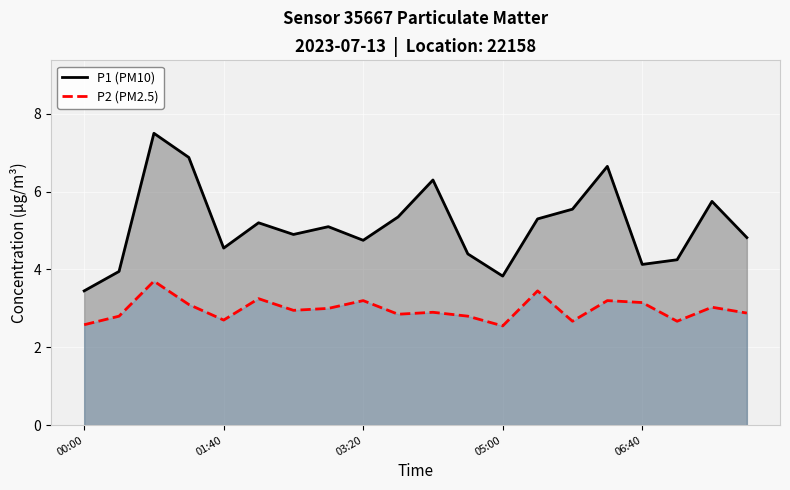

Is it true that P2 (PM2.5) equals 3.2 at 15?

True